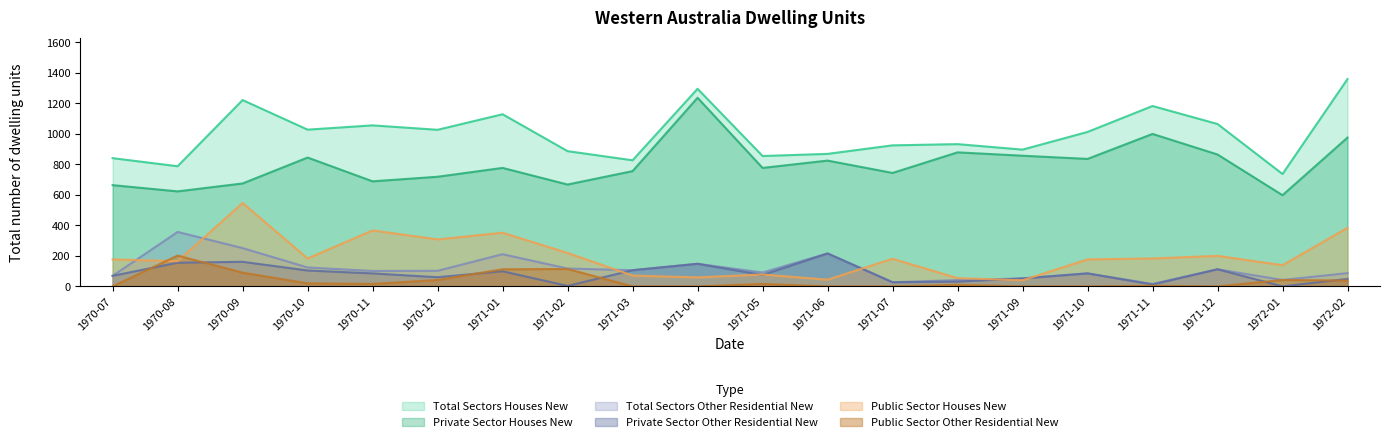

The value of Total Sectors Houses New at 1971-04 is 619. True or false?

False